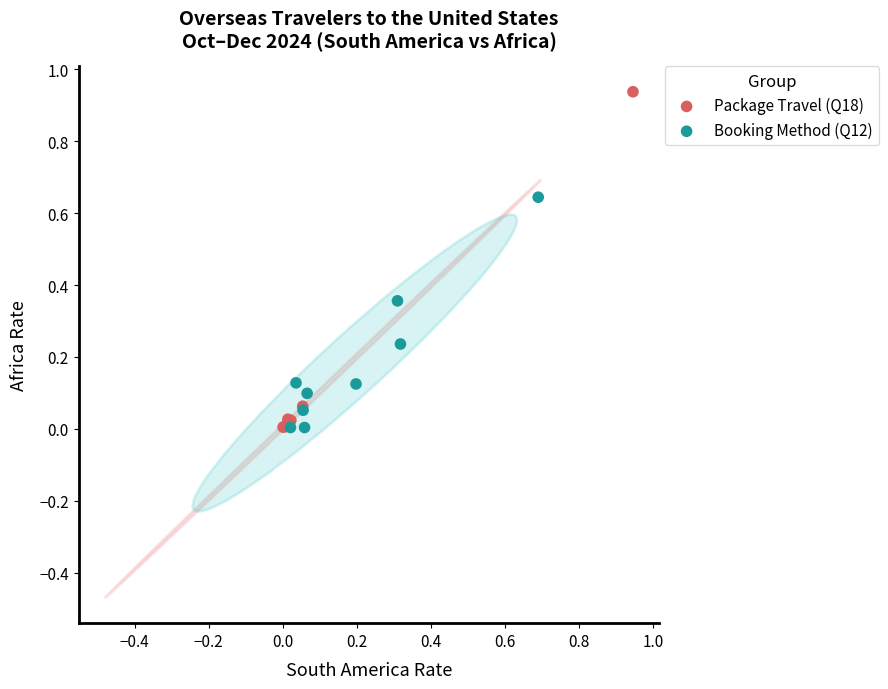

Which series reaches the maximum Y coordinate?

Package Travel (Q18)